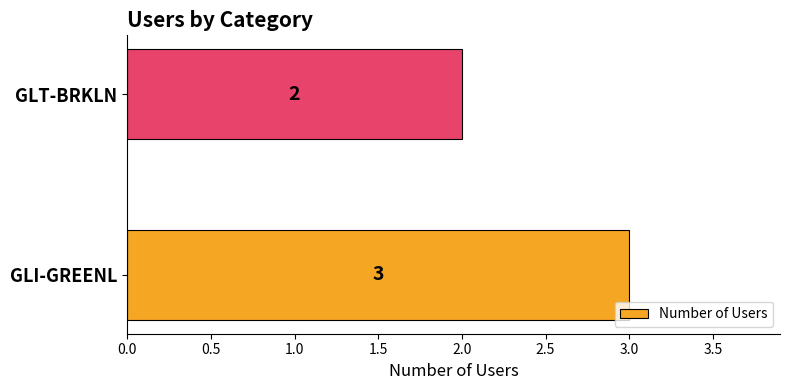

Rank the categories by value from highest to lowest.

GLI-GREENL, GLT-BRKLN